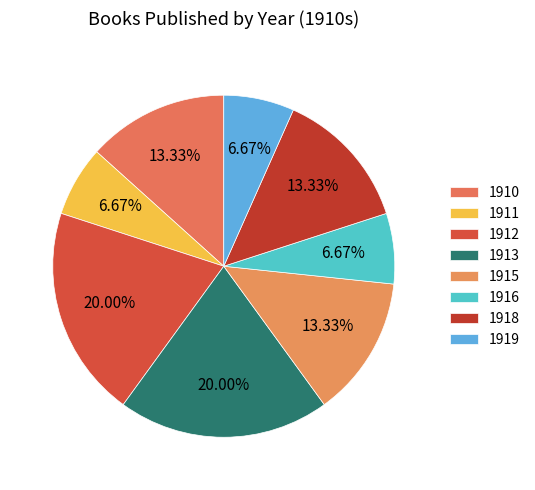

Which slice is the smallest?

1911